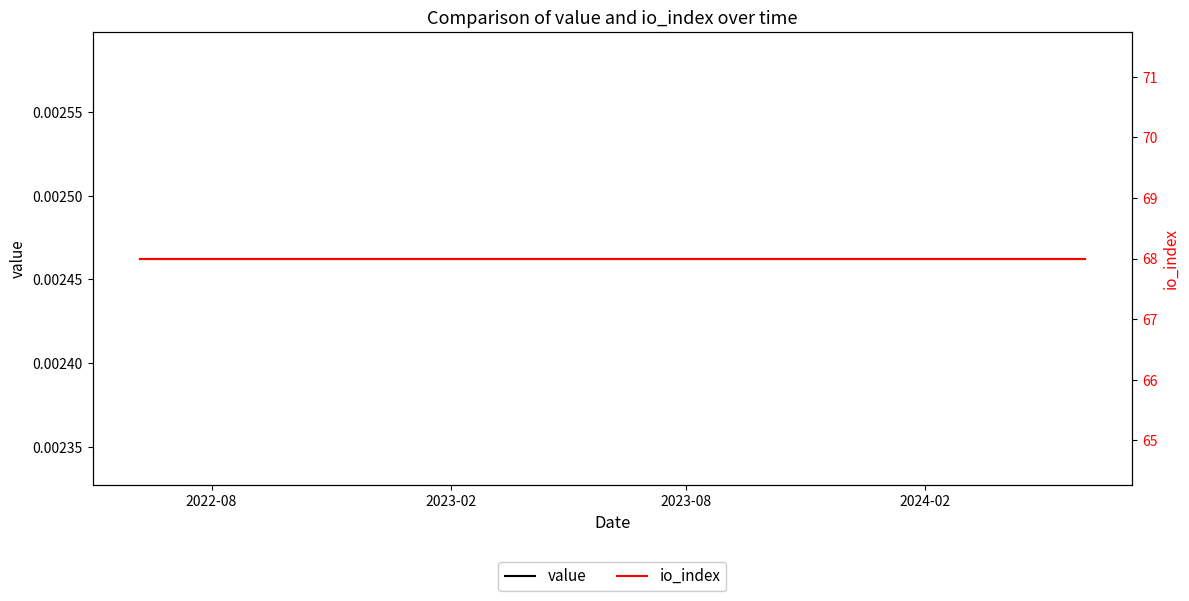

Which label corresponds to the largest value in the chart?

2022-08